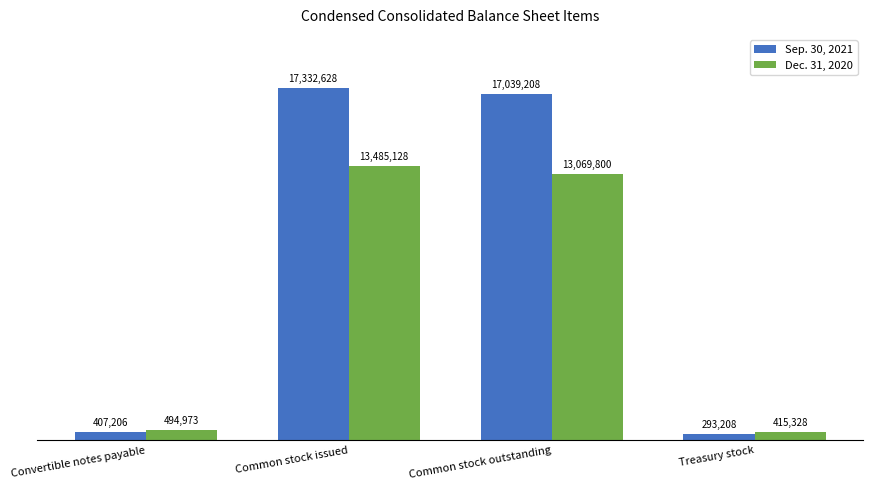

Which series has the widest spread of values?

Sep. 30, 2021